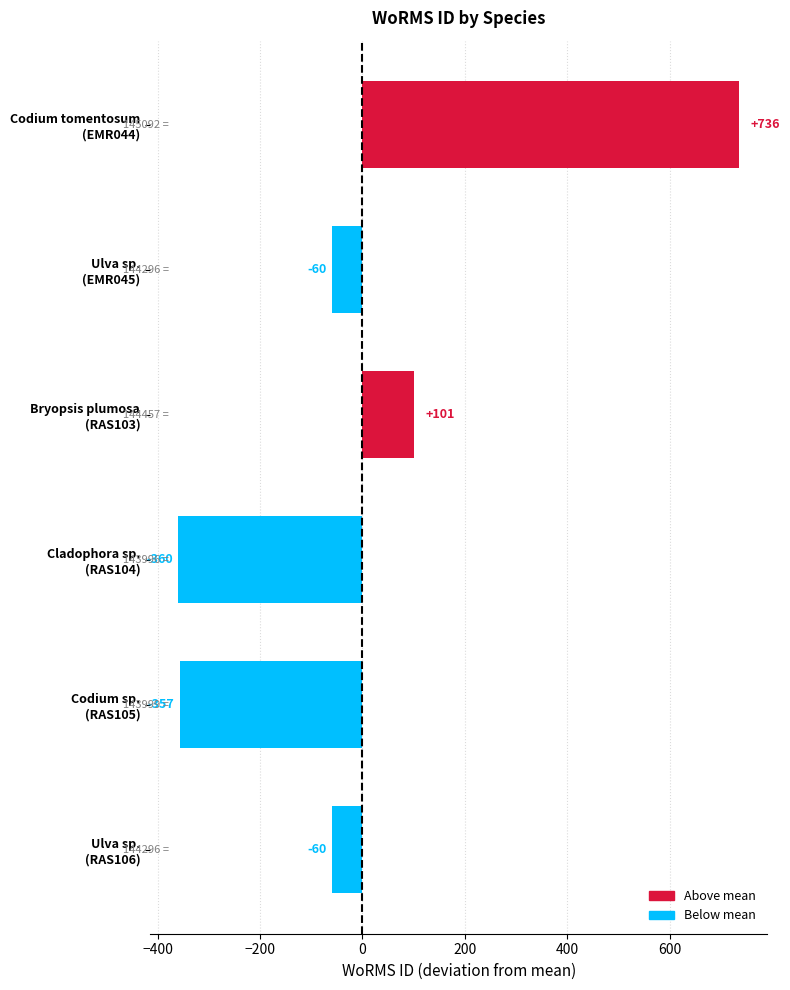

What is the minimum value shown in the chart?

-360